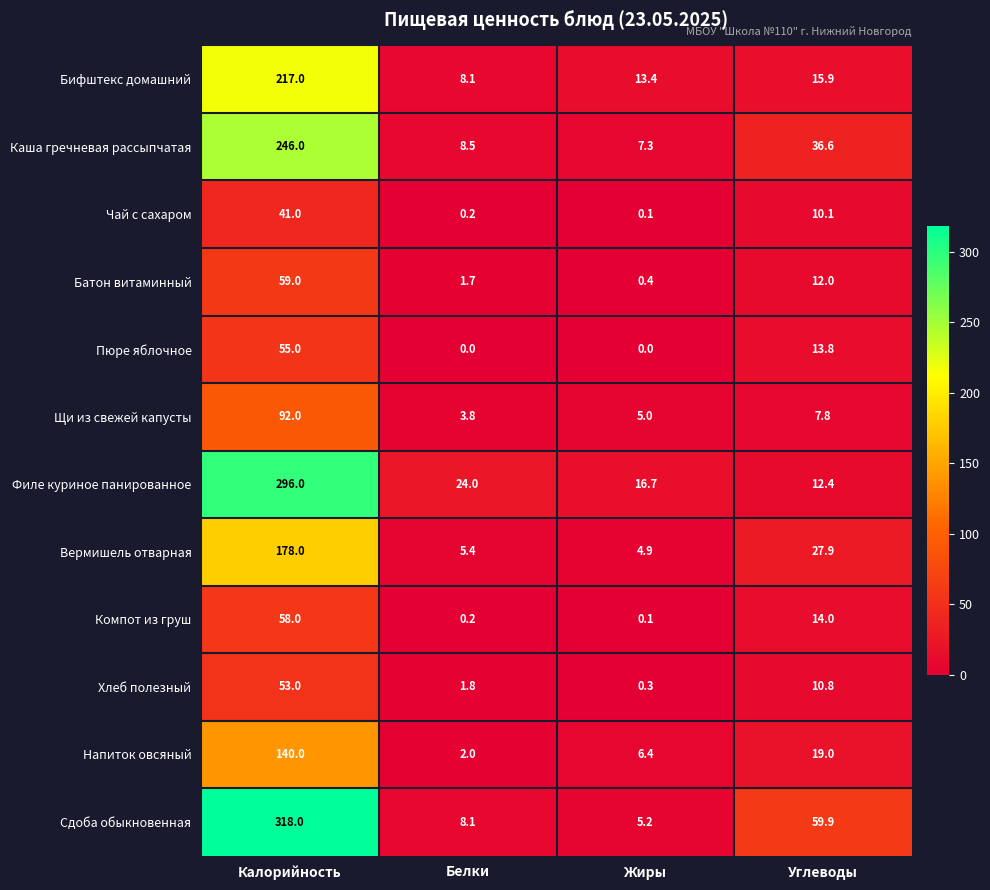

True or false: Напиток овсяный has a value of 61.6 at Калорийность.

False